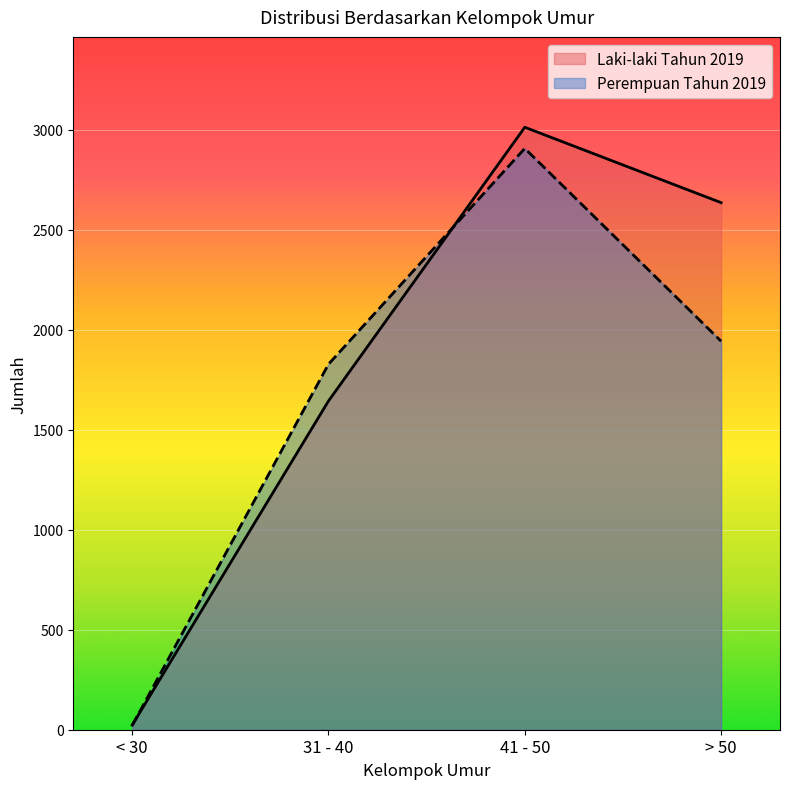

What is the total value across all series at > 50?

4579